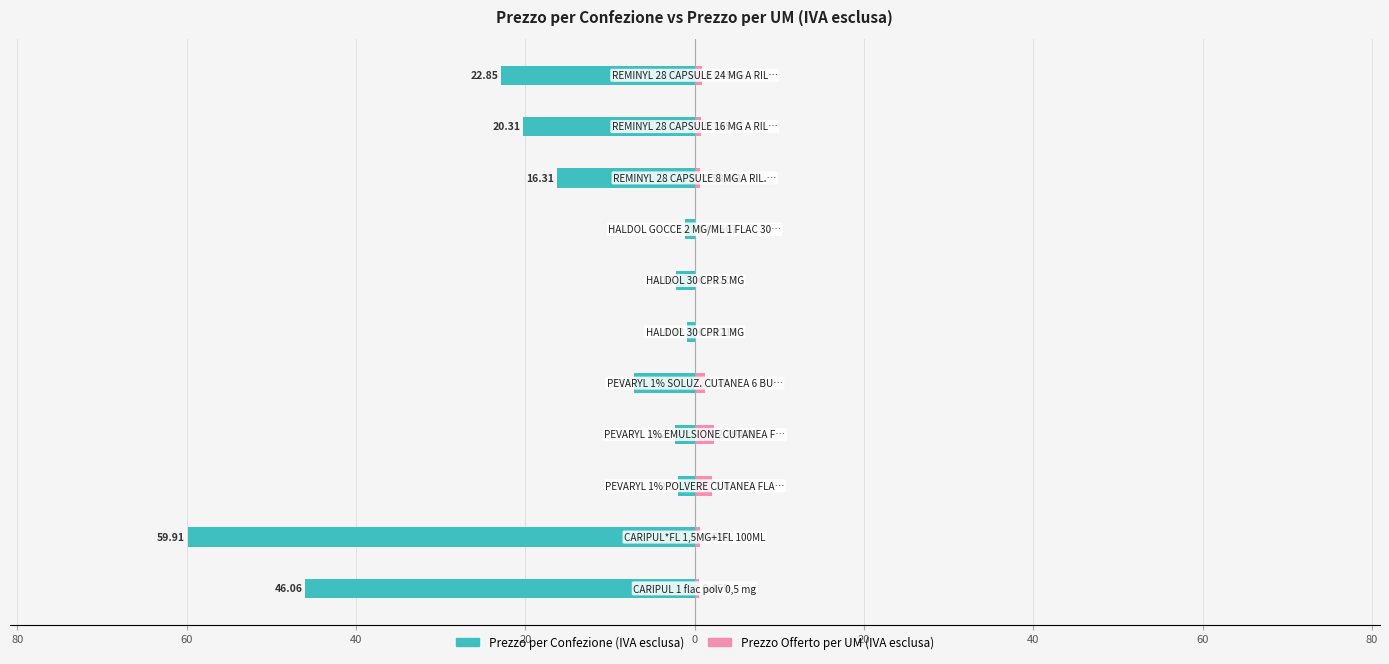

Reading left to right, list all the values displayed in this chart.

Prezzo per Confezione (IVA esclusa): -46.1	-59.9	-2.0	-2.3	-7.1	-1.0	-2.2	-1.1	-16.3	-20.3	-22.9
Prezzo Offerto per UM (IVA esclusa): 0.5	0.6	2.0	2.3	1.2	0.0	0.1	0.0	0.6	0.7	0.8